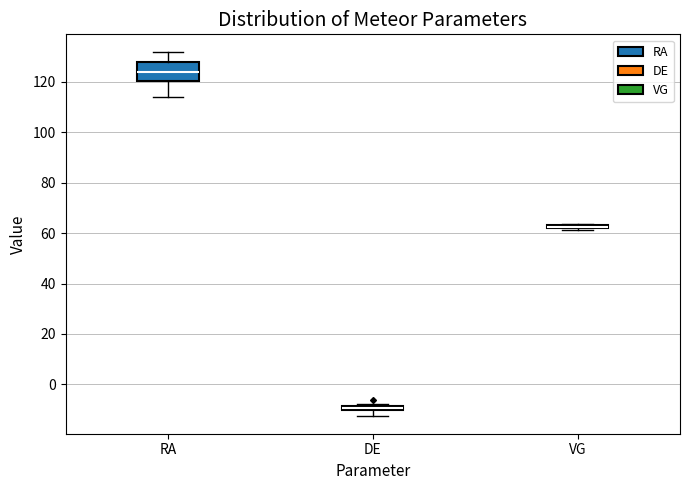

Where does the lower whisker of the box for DE end on the y-axis? The values are not printed on the chart, so give them approximately, as read against the axis.

-12